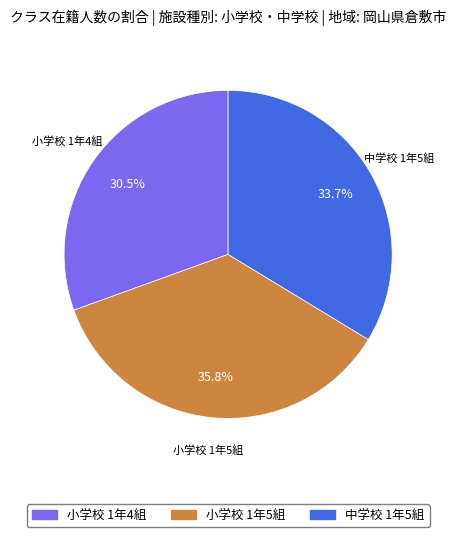

Rank the categories by value from highest to lowest.

小学校 1年5組, 中学校 1年5組, 小学校 1年4組